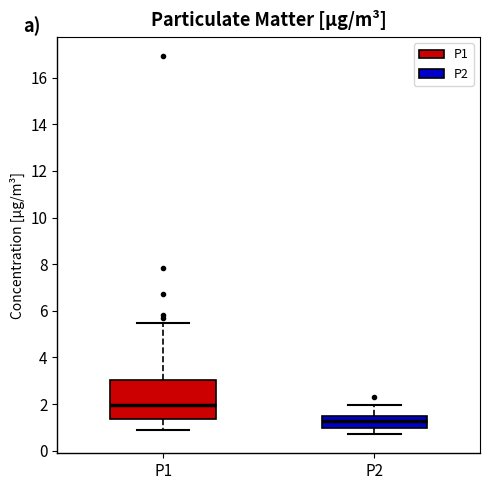

Which box's median line is the lowest?

P2